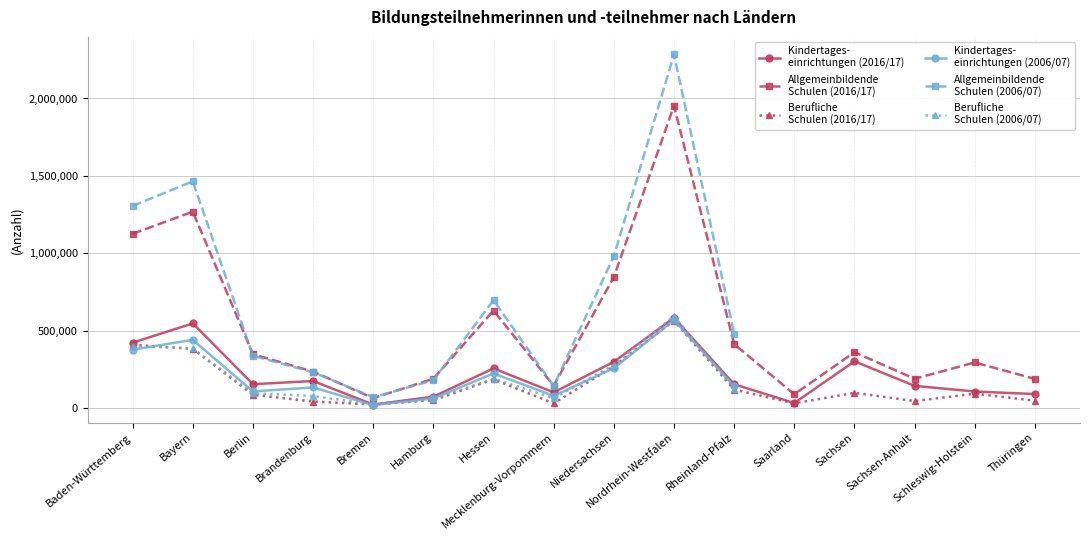

Does the chart have visible grid lines?

Yes